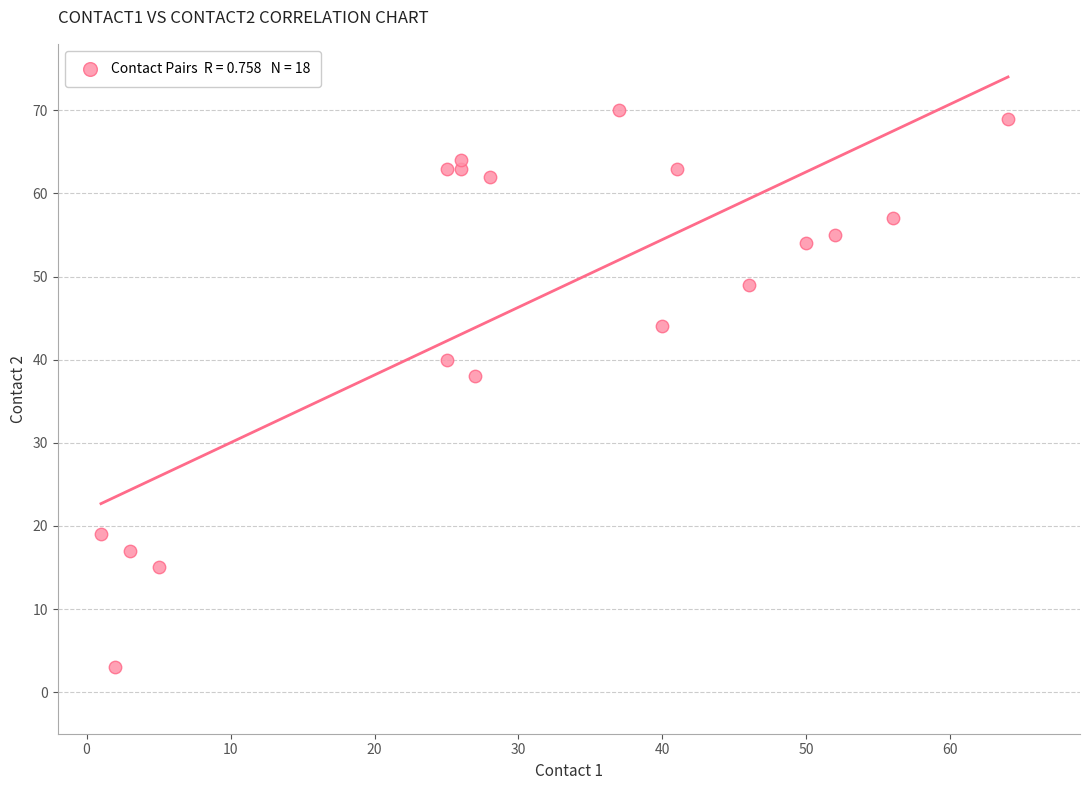

What is the range of X values (max minus min)?

63